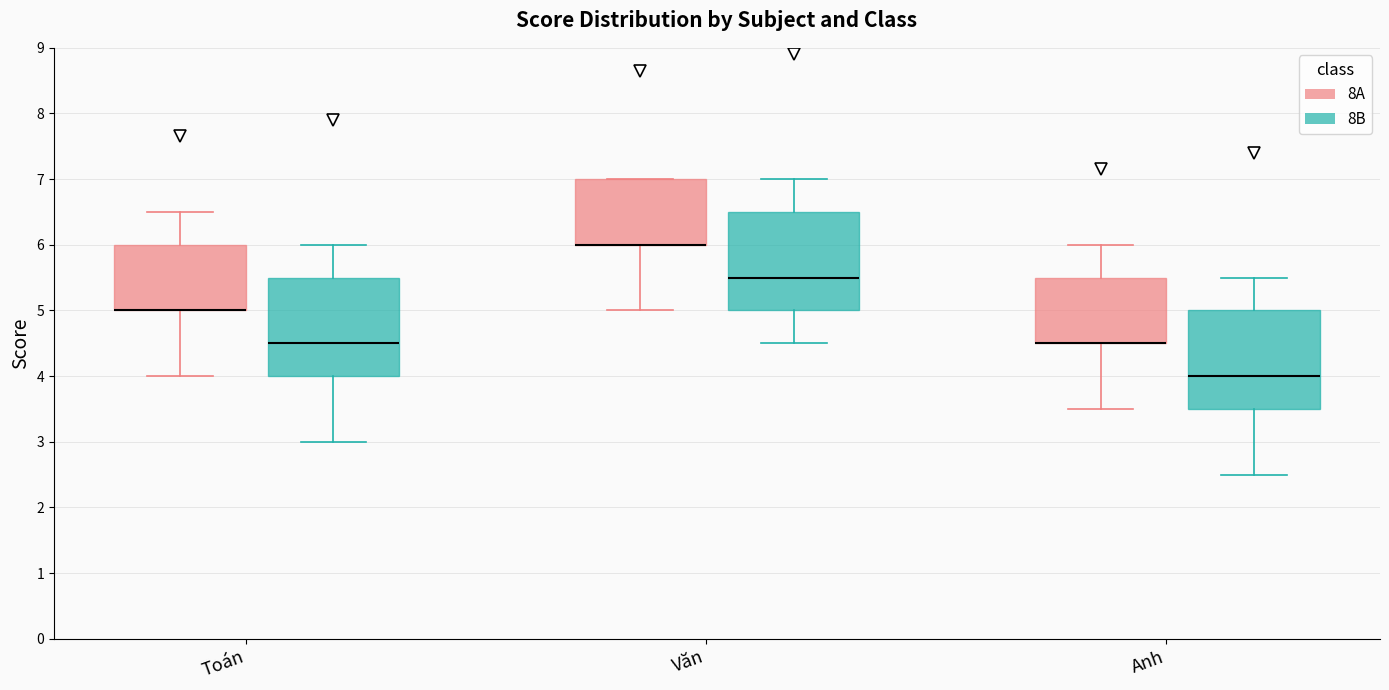

Where does the lower whisker of the box for Văn (8B) end on the y-axis? The values are not printed on the chart, so give them approximately, as read against the axis.

4.5